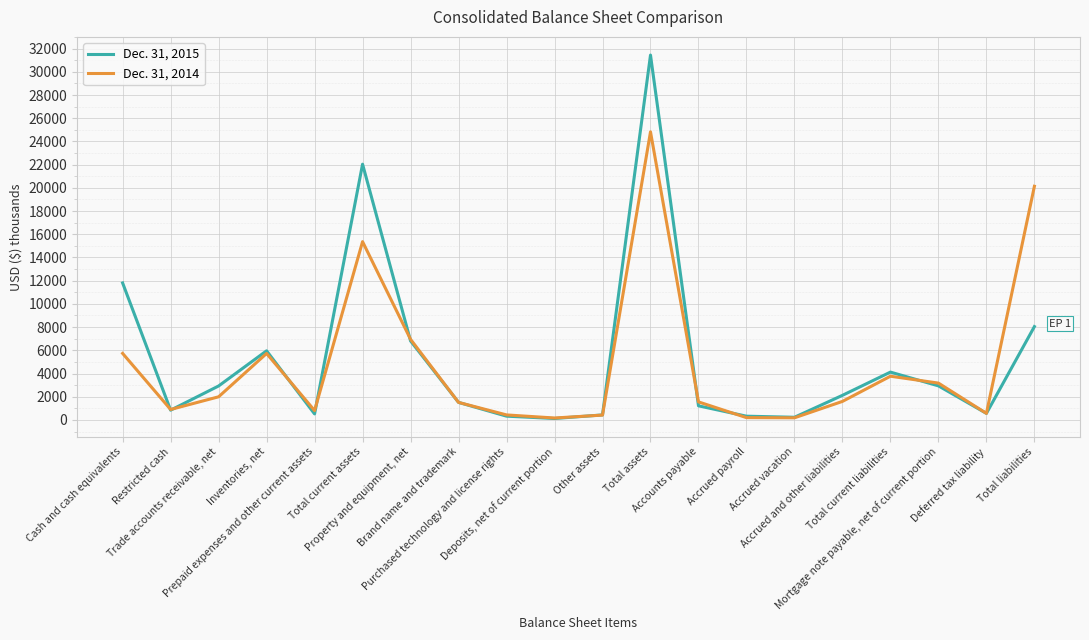

List the series in order of their overall mean, highest first.

Dec. 31, 2015, Dec. 31, 2014